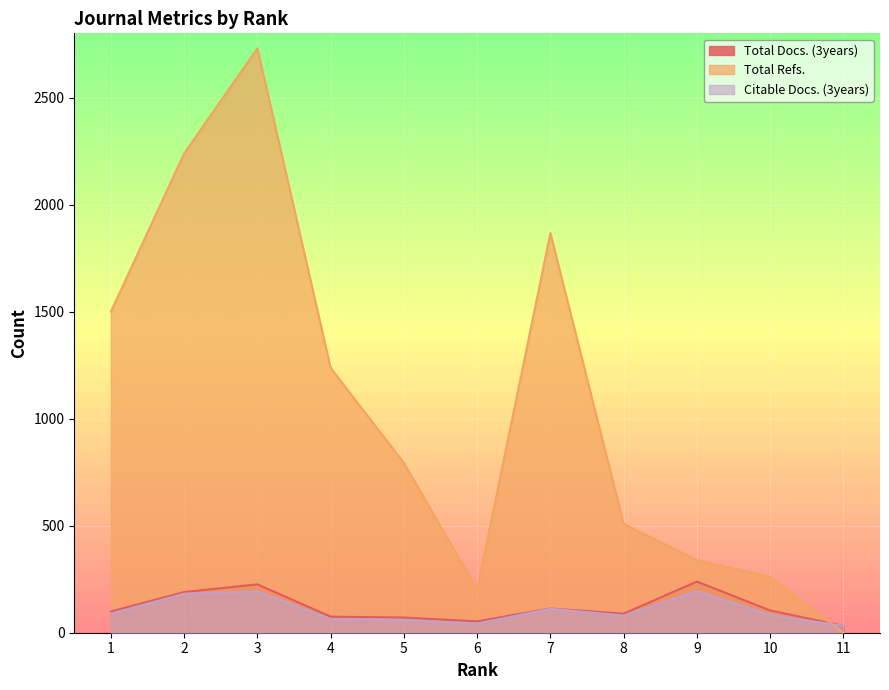

How many lines are shown in the chart?

3